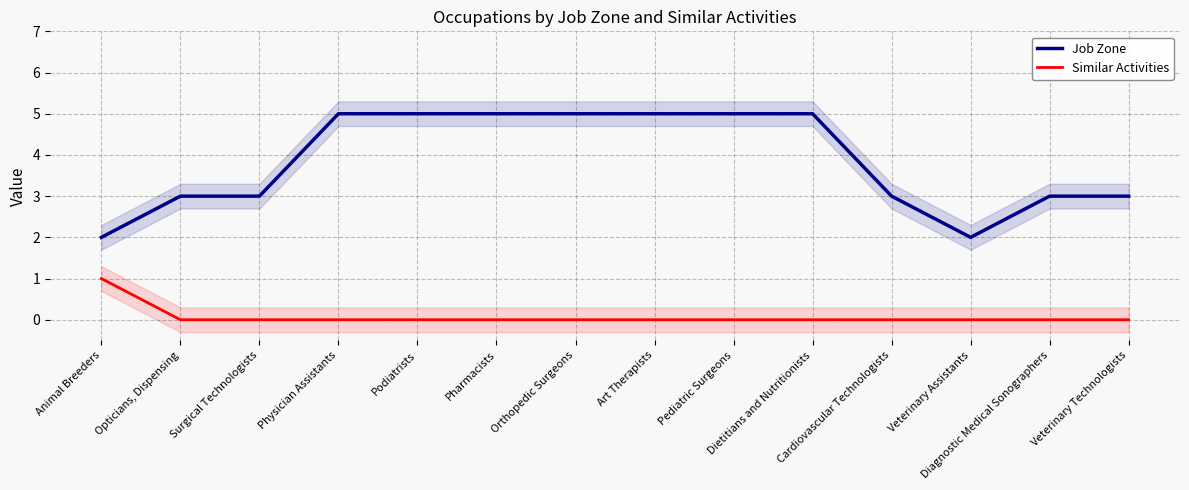

At Opticians, Dispensing, list the series in order from largest to smallest.

Job Zone, Similar Activities